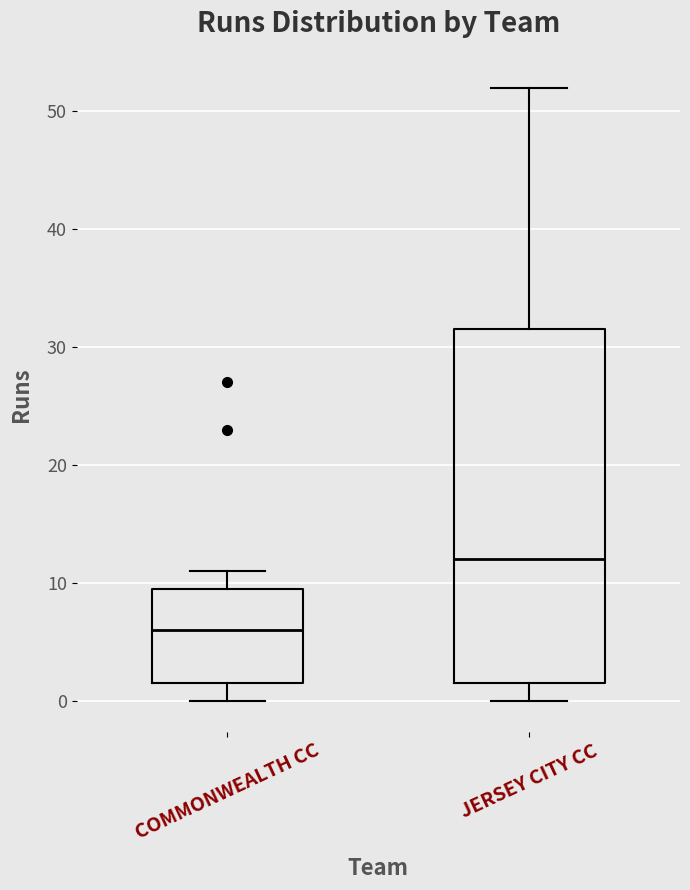

Reading left to right, read every box against the y-axis: the position of its median line, the range the box covers, and the ends of its whiskers. The values are not printed on the chart, so give them approximately, as read against the axis.

COMMONWEALTH CC: median 6, box 2 to 10, whiskers 0 to 11
JERSEY CITY CC: median 12, box 2 to 32, whiskers 0 to 52